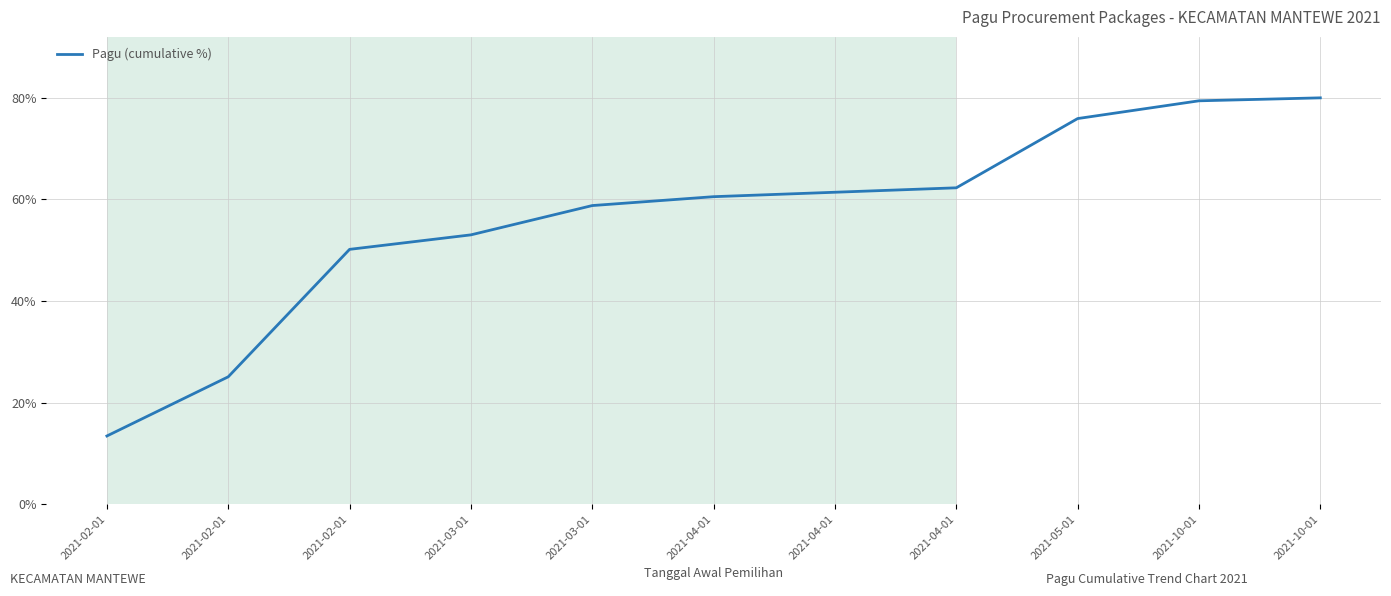

Does the chart have visible grid lines?

Yes